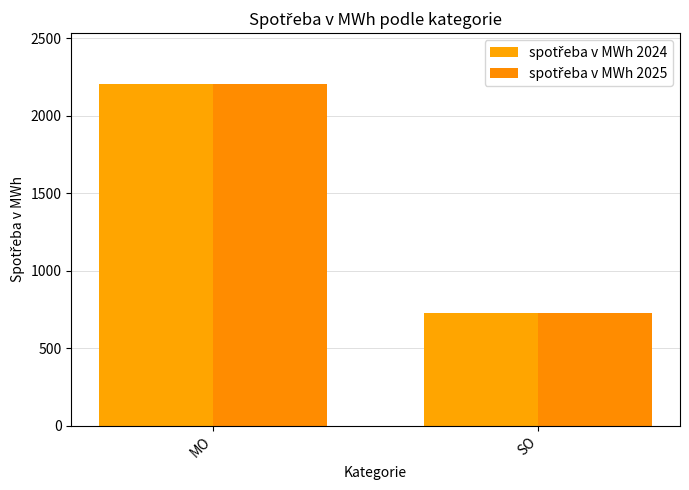

At SO, list the series in order from smallest to largest.

spotřeba v MWh 2024, spotřeba v MWh 2025